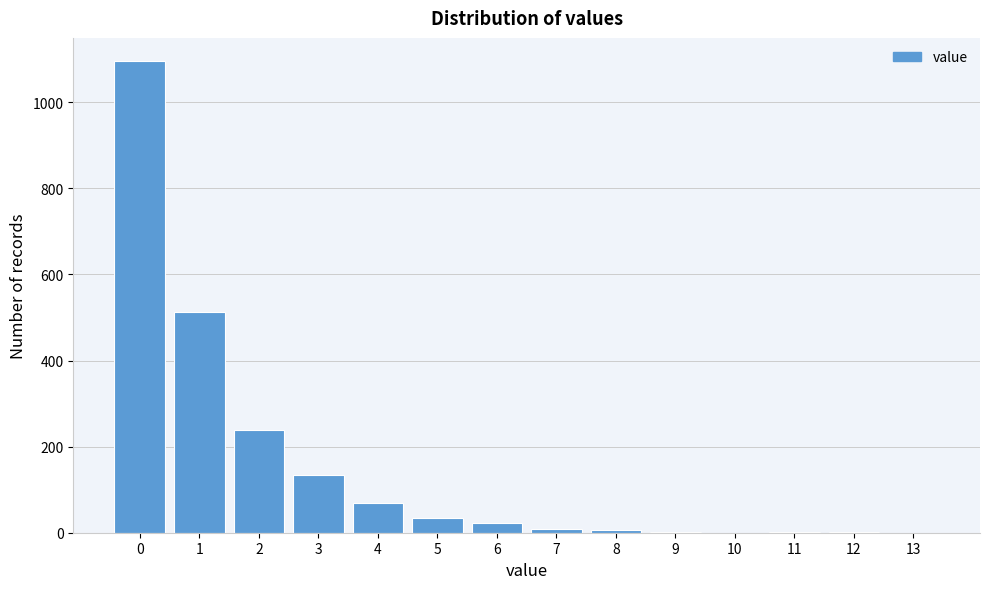

Which range on the x-axis has the tallest bar?

-0.5 to 0.5